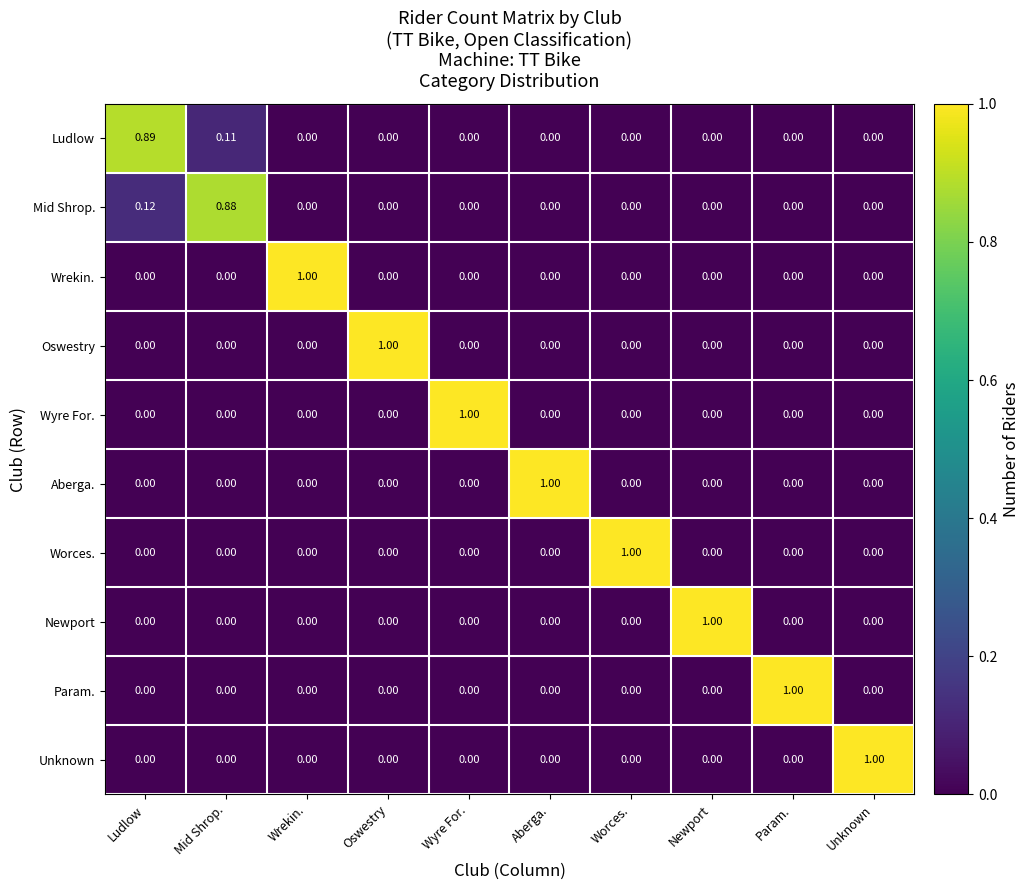

At which category is the sum across all series the highest?

Ludlow